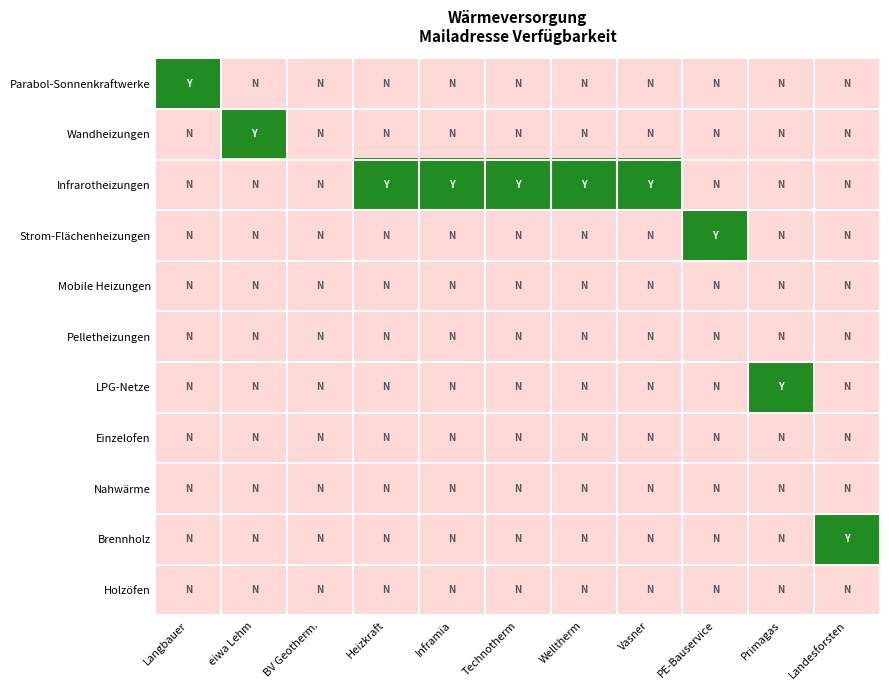

Reading left to right, what are all the values shown in this chart?

Parabol-Sonnenkraftwerke: Langbauer=1	eiwa Lehm=0	BV Geotherm.=0	Heizkraft=0	Inframia=0	Technotherm=0	Welltherm=0	Vasner=0	PE-Bauservice=0	Primagas=0	Landesforsten=0
Wandheizungen: Langbauer=0	eiwa Lehm=1	BV Geotherm.=0	Heizkraft=0	Inframia=0	Technotherm=0	Welltherm=0	Vasner=0	PE-Bauservice=0	Primagas=0	Landesforsten=0
Infrarotheizungen: Langbauer=0	eiwa Lehm=0	BV Geotherm.=0	Heizkraft=1	Inframia=1	Technotherm=1	Welltherm=1	Vasner=1	PE-Bauservice=0	Primagas=0	Landesforsten=0
Strom-Flächenheizungen: Langbauer=0	eiwa Lehm=0	BV Geotherm.=0	Heizkraft=0	Inframia=0	Technotherm=0	Welltherm=0	Vasner=0	PE-Bauservice=1	Primagas=0	Landesforsten=0
Mobile Heizungen: Langbauer=0	eiwa Lehm=0	BV Geotherm.=0	Heizkraft=0	Inframia=0	Technotherm=0	Welltherm=0	Vasner=0	PE-Bauservice=0	Primagas=0	Landesforsten=0
Pelletheizungen: Langbauer=0	eiwa Lehm=0	BV Geotherm.=0	Heizkraft=0	Inframia=0	Technotherm=0	Welltherm=0	Vasner=0	PE-Bauservice=0	Primagas=0	Landesforsten=0
LPG-Netze: Langbauer=0	eiwa Lehm=0	BV Geotherm.=0	Heizkraft=0	Inframia=0	Technotherm=0	Welltherm=0	Vasner=0	PE-Bauservice=0	Primagas=1	Landesforsten=0
Einzelofen: Langbauer=0	eiwa Lehm=0	BV Geotherm.=0	Heizkraft=0	Inframia=0	Technotherm=0	Welltherm=0	Vasner=0	PE-Bauservice=0	Primagas=0	Landesforsten=0
Nahwärme: Langbauer=0	eiwa Lehm=0	BV Geotherm.=0	Heizkraft=0	Inframia=0	Technotherm=0	Welltherm=0	Vasner=0	PE-Bauservice=0	Primagas=0	Landesforsten=0
Brennholz: Langbauer=0	eiwa Lehm=0	BV Geotherm.=0	Heizkraft=0	Inframia=0	Technotherm=0	Welltherm=0	Vasner=0	PE-Bauservice=0	Primagas=0	Landesforsten=1
Holzöfen: Langbauer=0	eiwa Lehm=0	BV Geotherm.=0	Heizkraft=0	Inframia=0	Technotherm=0	Welltherm=0	Vasner=0	PE-Bauservice=0	Primagas=0	Landesforsten=0